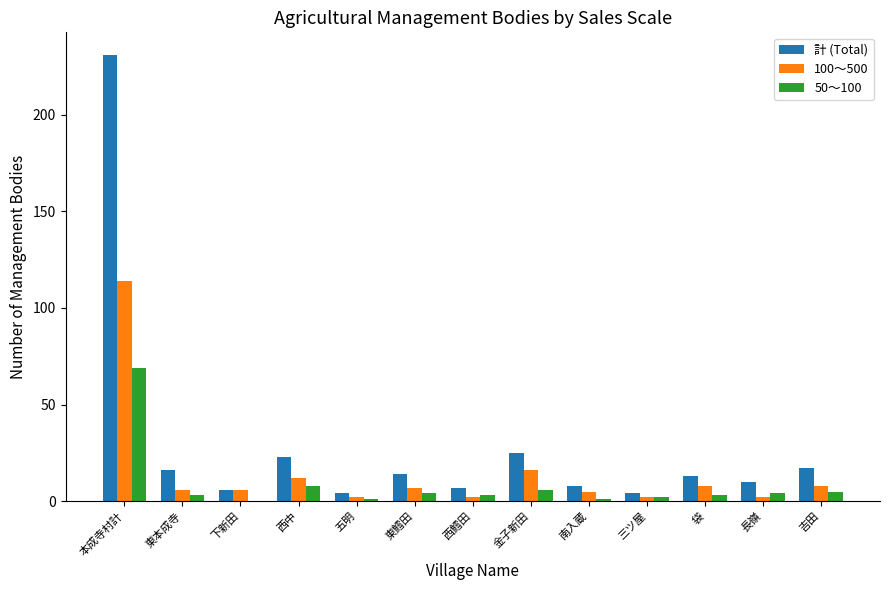

What is the sum of all 50～100 values?

109